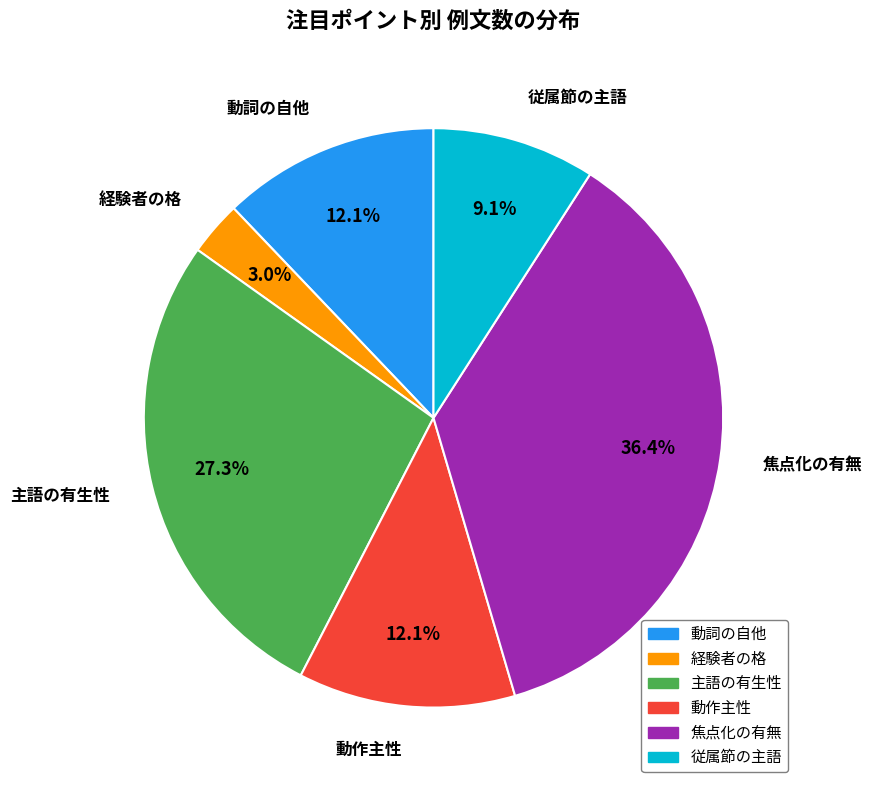

Which slice is the largest?

焦点化の有無